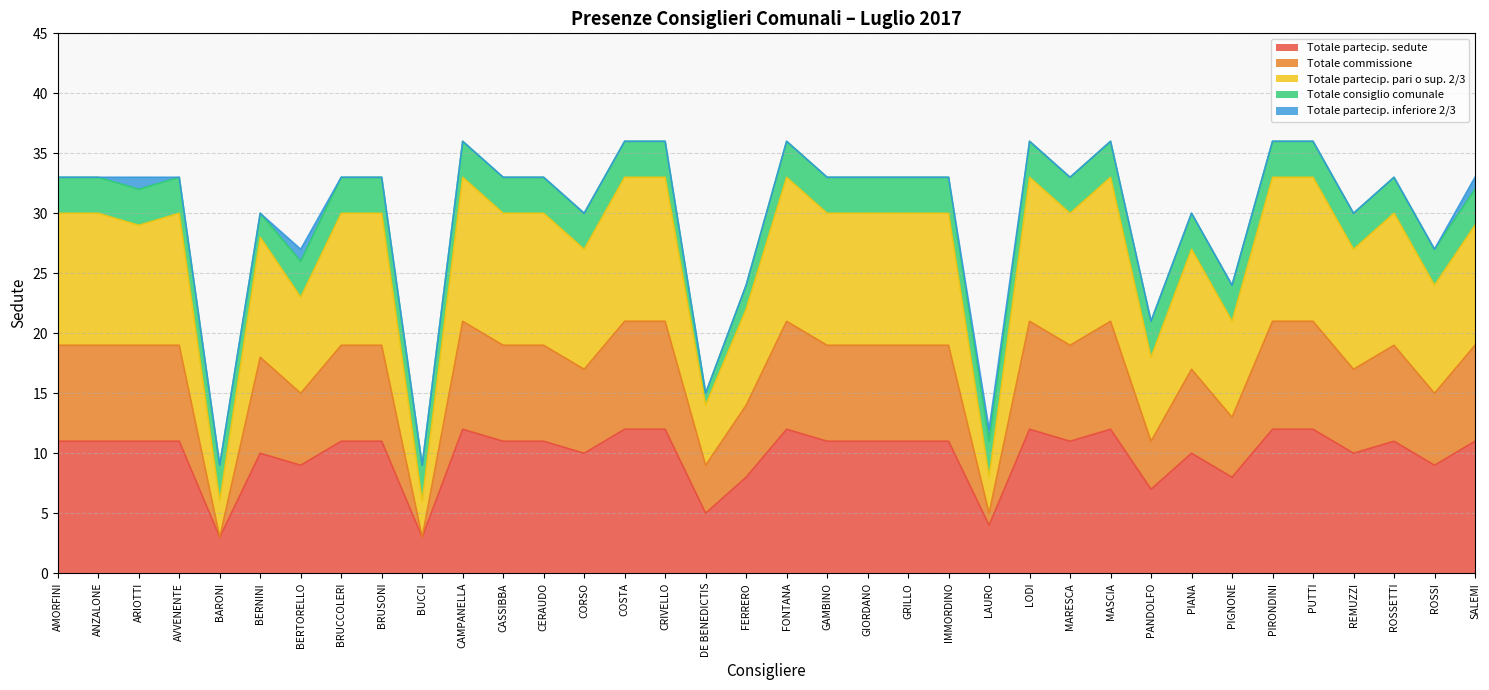

What is the maximum value shown in the chart?

36